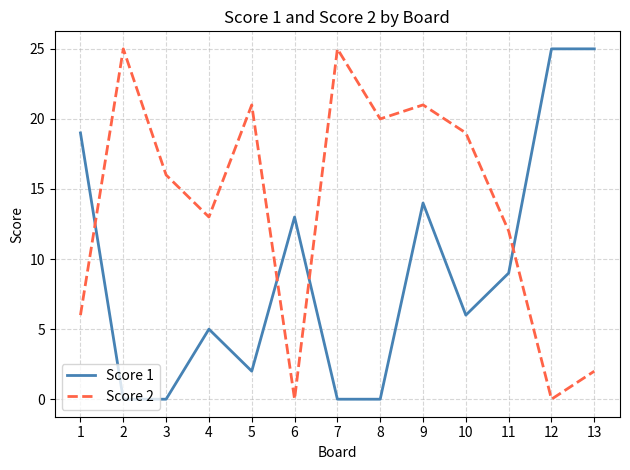

At how many categories does at least one series exceed 24?

4